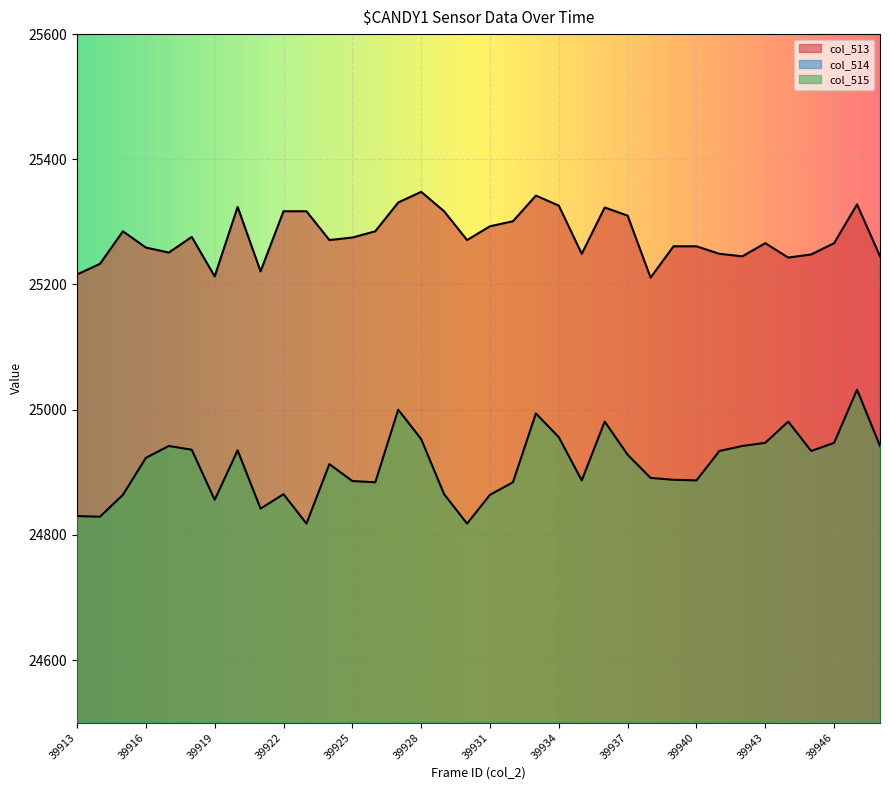

At which category is the sum across all series the highest?

39928